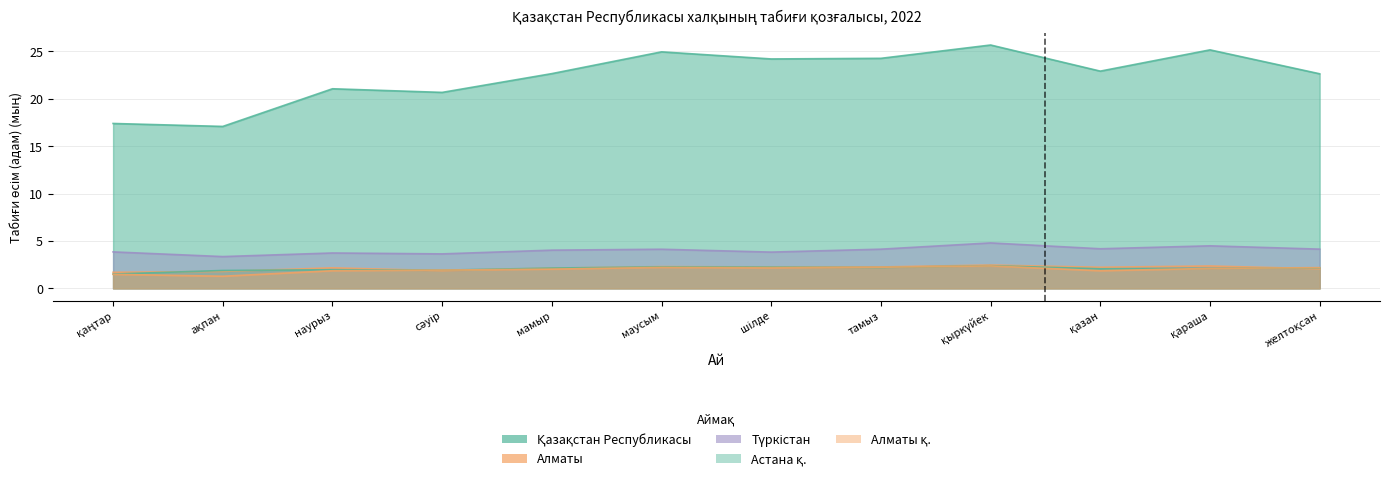

Is the value of Қазақстан Республикасы at ақпан greater than the value of Алматы at тамыз?

Yes